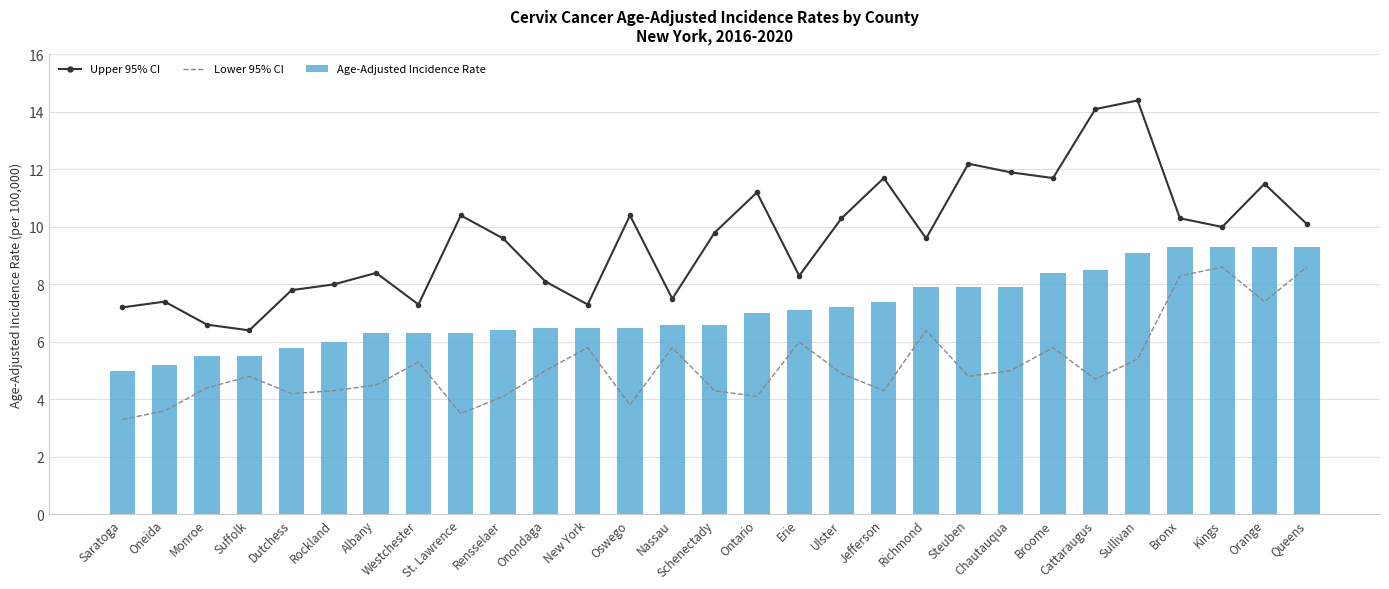

What is the maximum value for Age-Adjusted Incidence Rate?

9.3